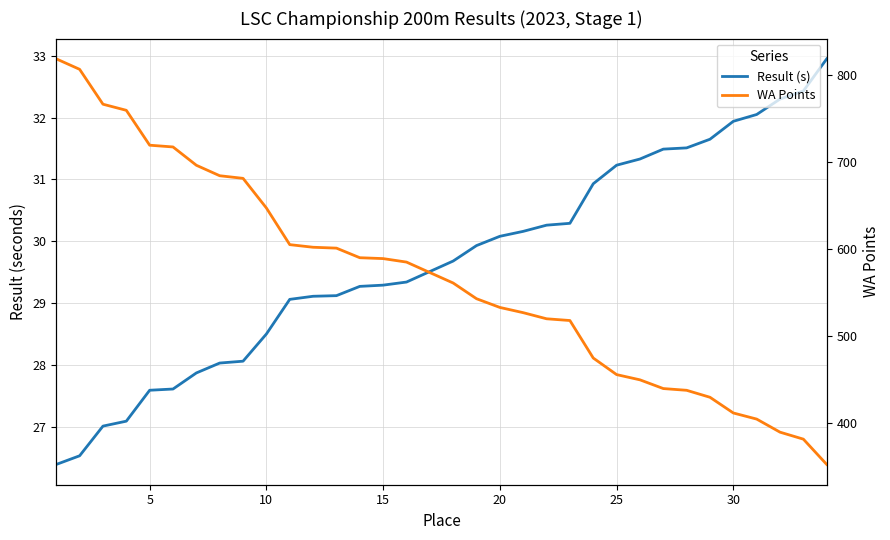

Which series has the largest total across all categories?

WA Points